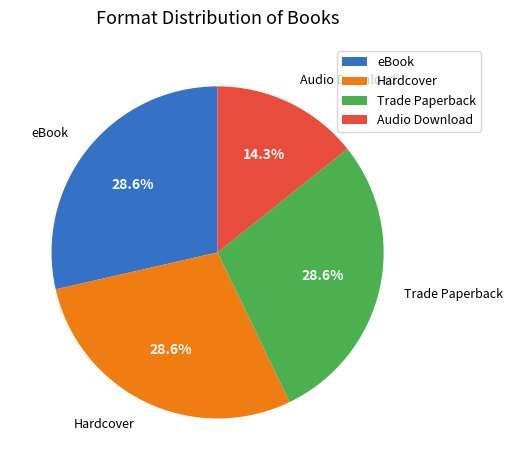

What is the smallest slice in the pie chart?

Audio Download